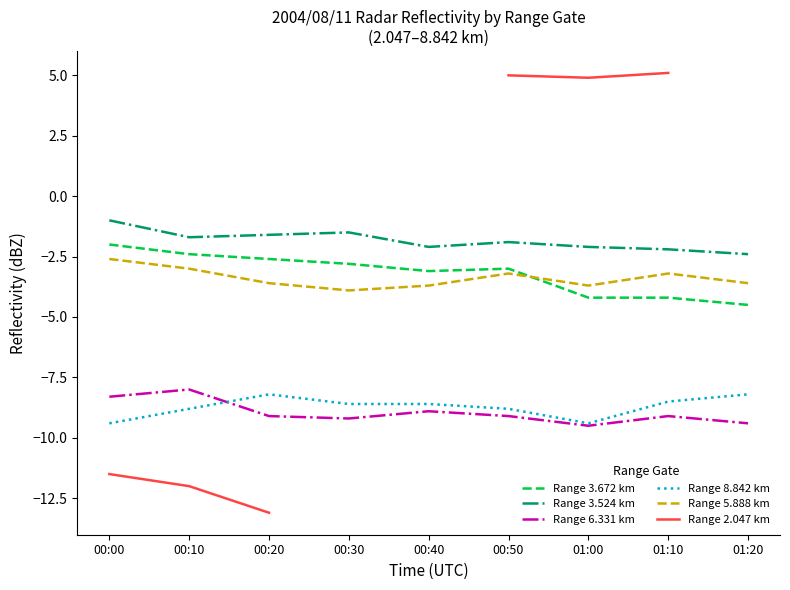

Is the value of Range 2.047 km at 00:30 greater than the value of Range 8.842 km at 01:20?

No